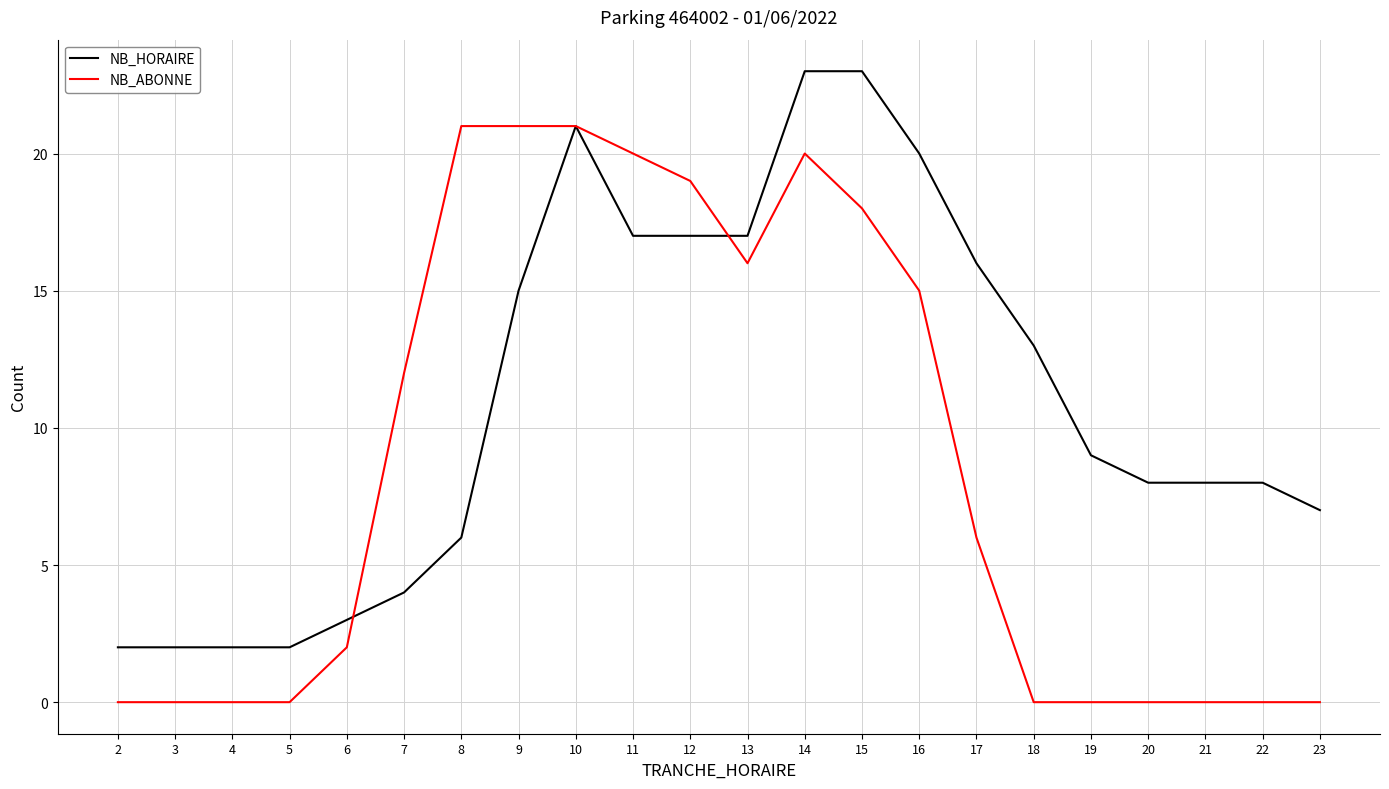

The value of NB_HORAIRE at 8 is 6. True or false?

True